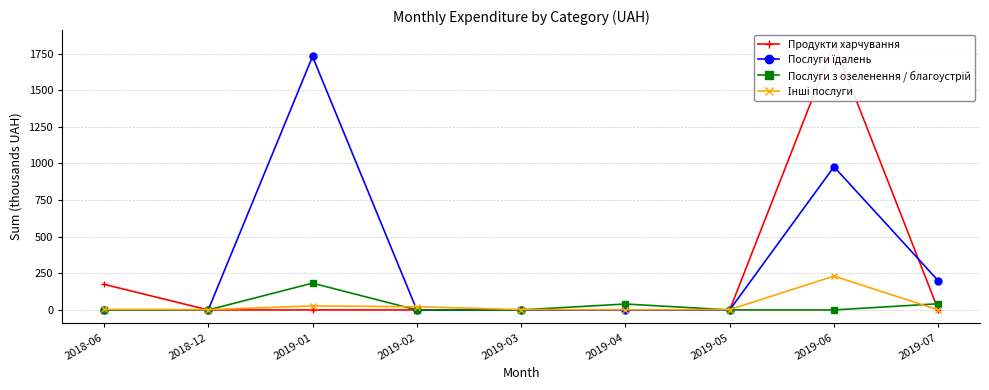

At 2019-04, list the series in order from largest to smallest.

Послуги з озеленення / благоустрій, Інші послуги, Продукти харчування, Послуги їдалень